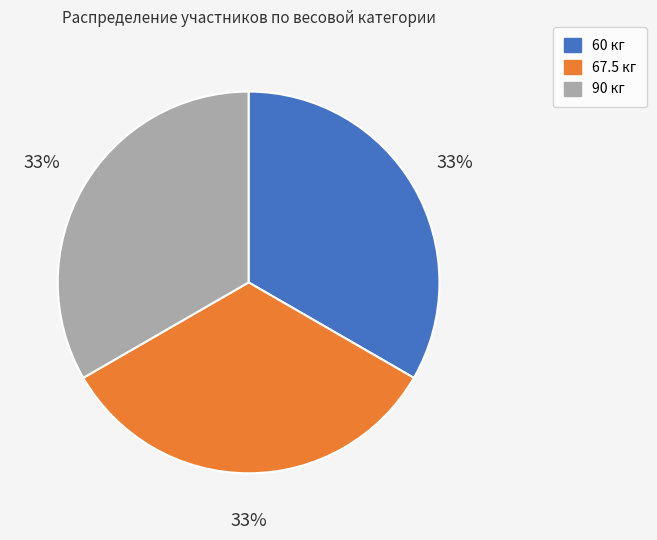

Is there any slice that represents more than half of the pie?

No